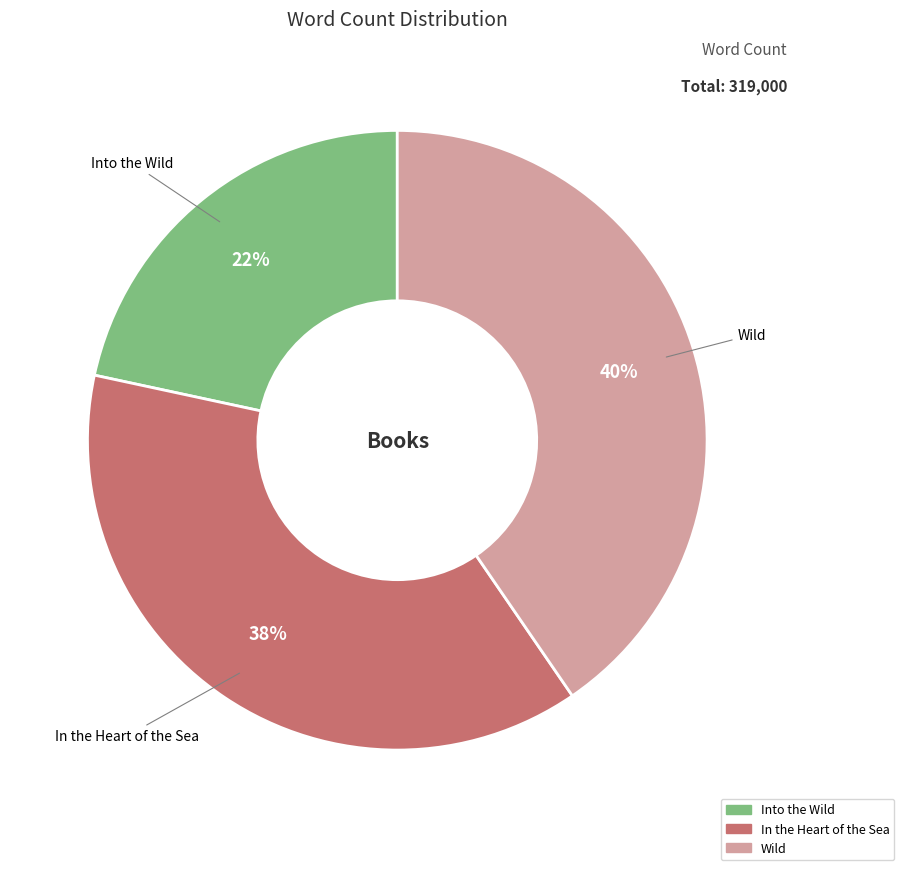

Do In the Heart of the Sea and Wild together represent more than half of the pie?

Yes